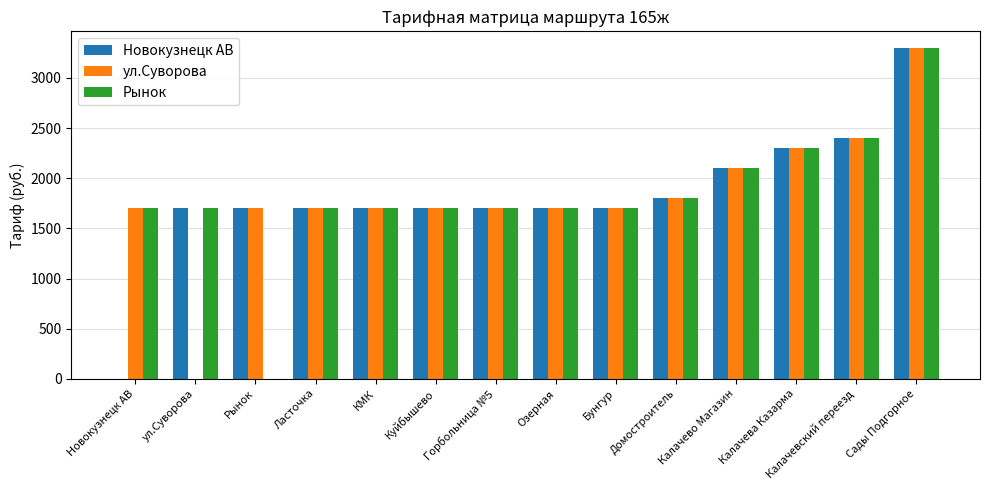

What is the average value of the ул.Суворова series?

1821